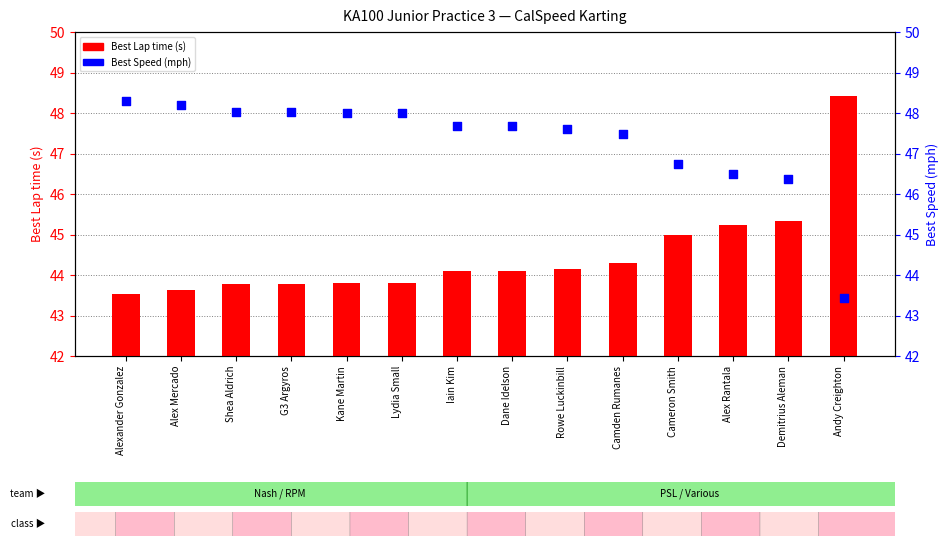

Is the value of Best Speed at G3 Argyros greater than the value of Best Lap time at Alexander Gonzalez?

Yes